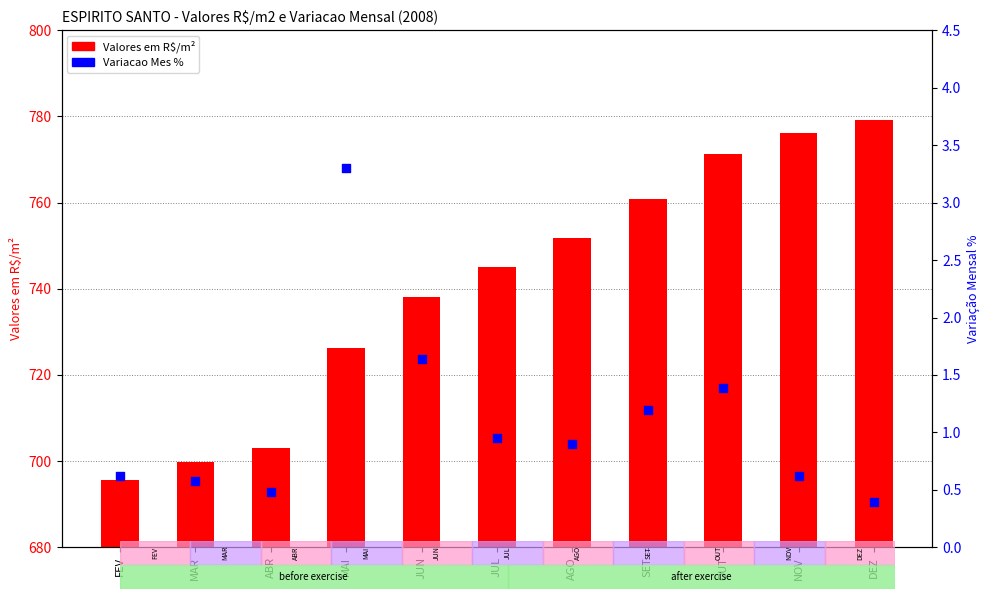

Which series reaches the maximum Y coordinate?

Valores em R$/m2 (2008)